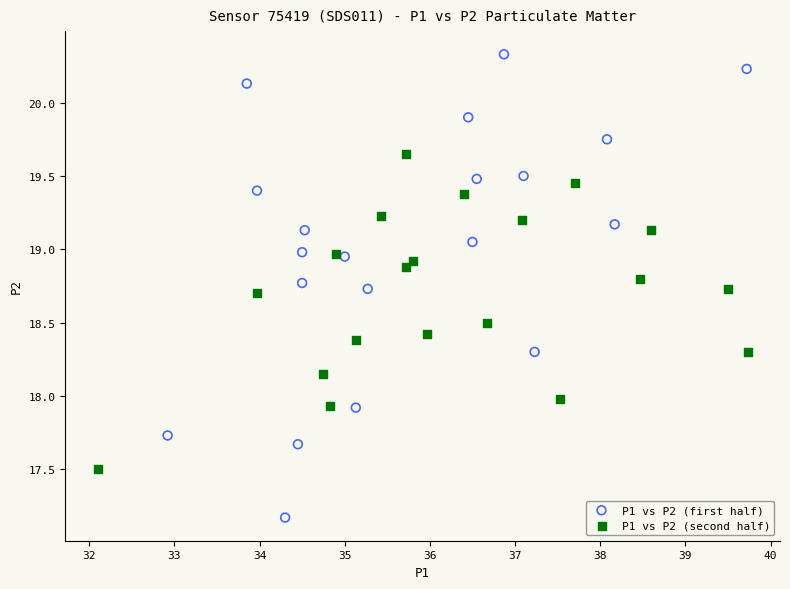

Which series contains the lowest Y value?

P1 vs P2 (first half)